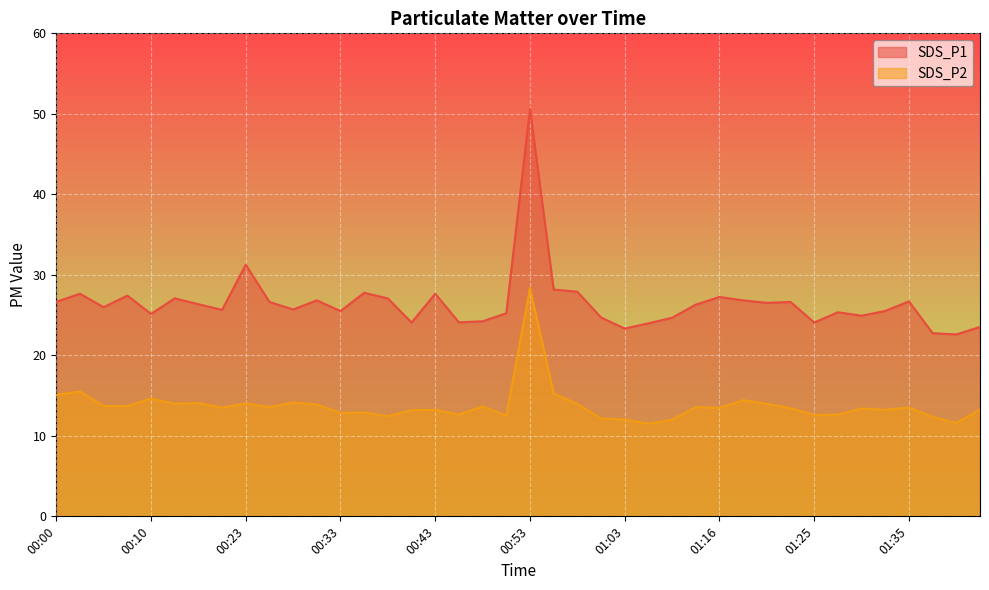

At which category is the sum across all series the highest?

00:53